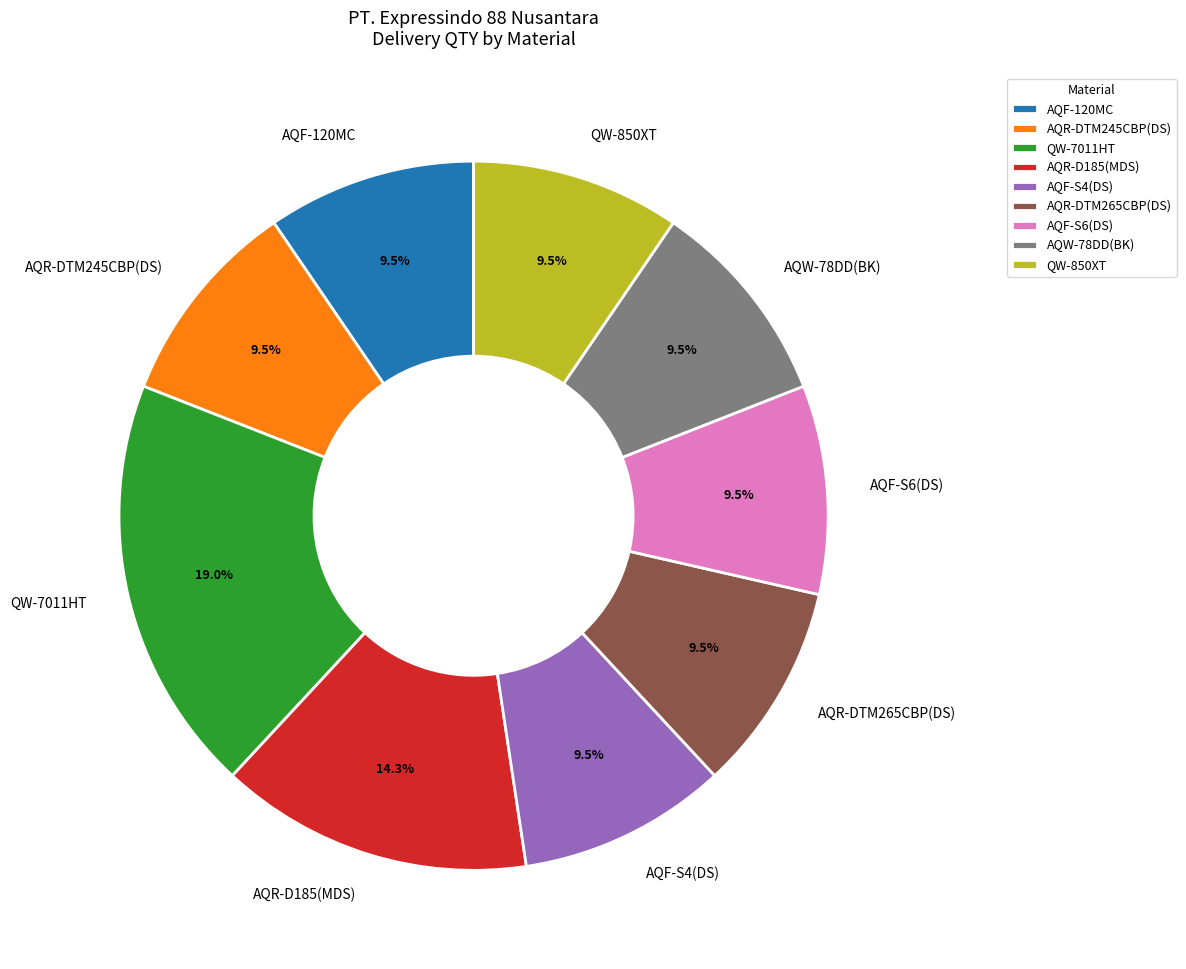

What is the total percentage of AQR-DTM245CBP(DS) and AQF-S4(DS)?

19.0%